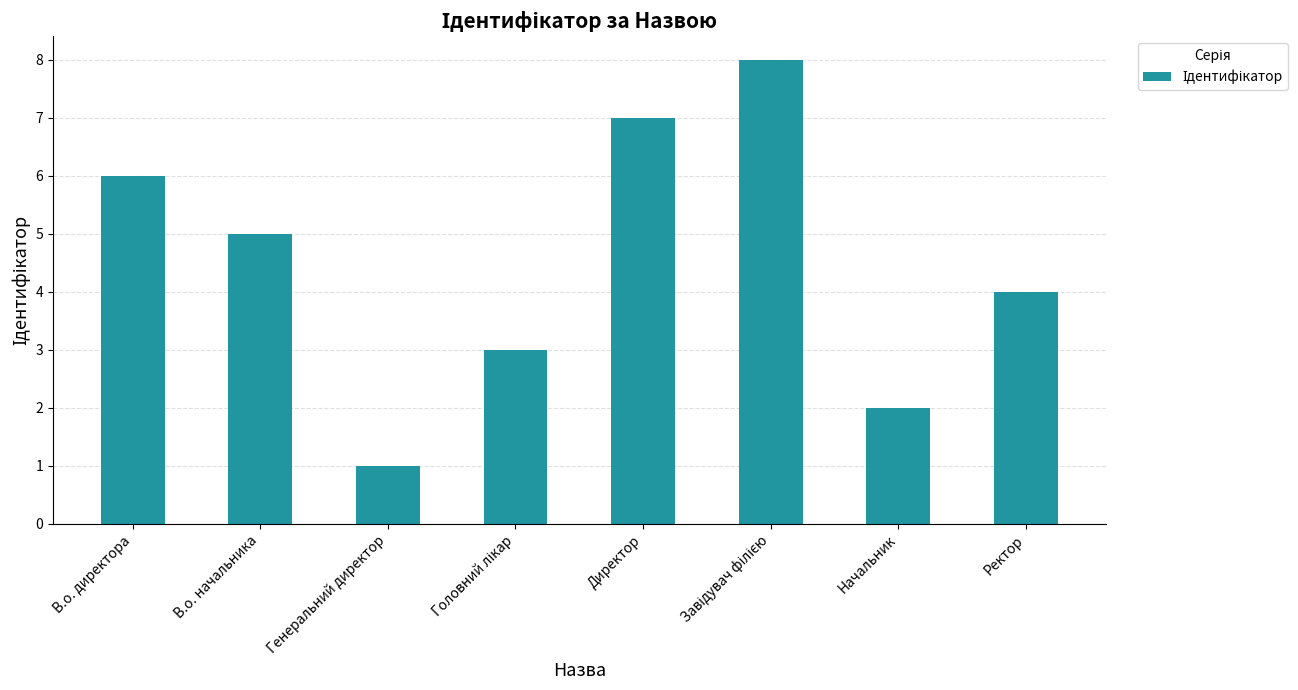

What is the label of the 3rd bar from the left?

Генеральний директор